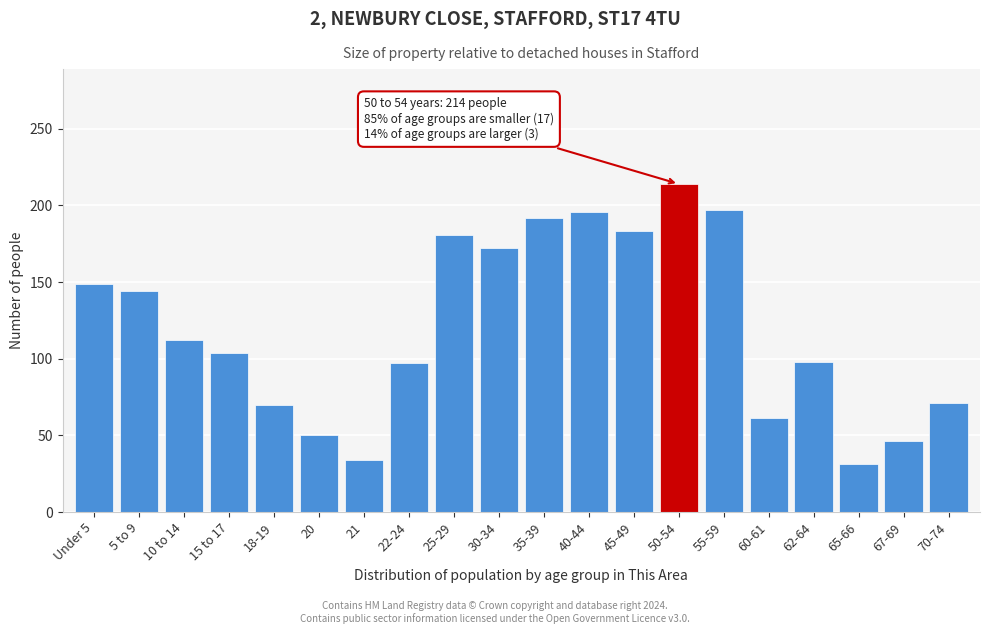

At which label is the value closest to 122?

10 to 14